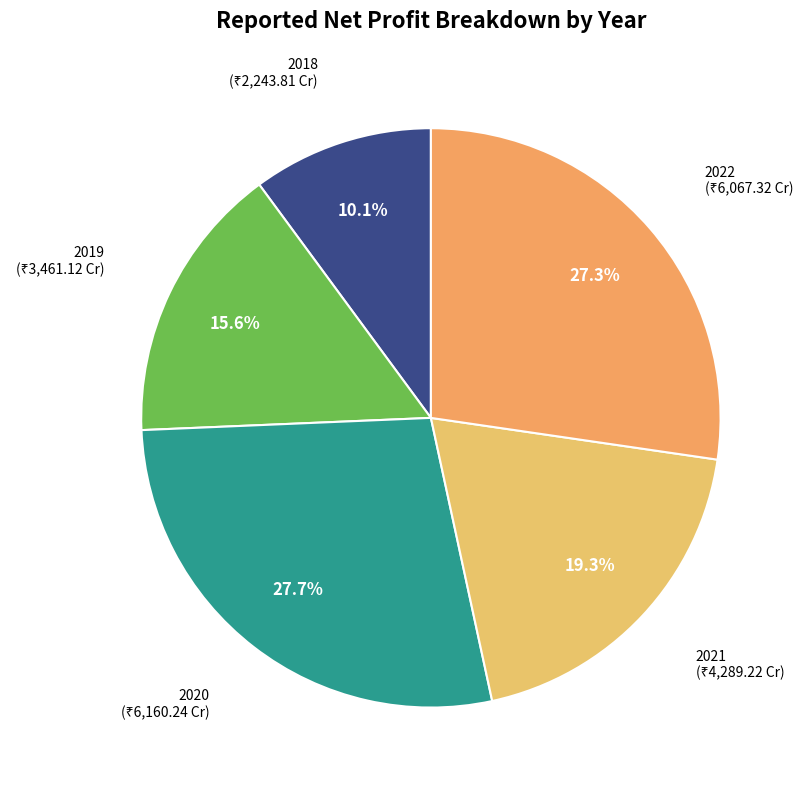

Which slice is the largest?

2020